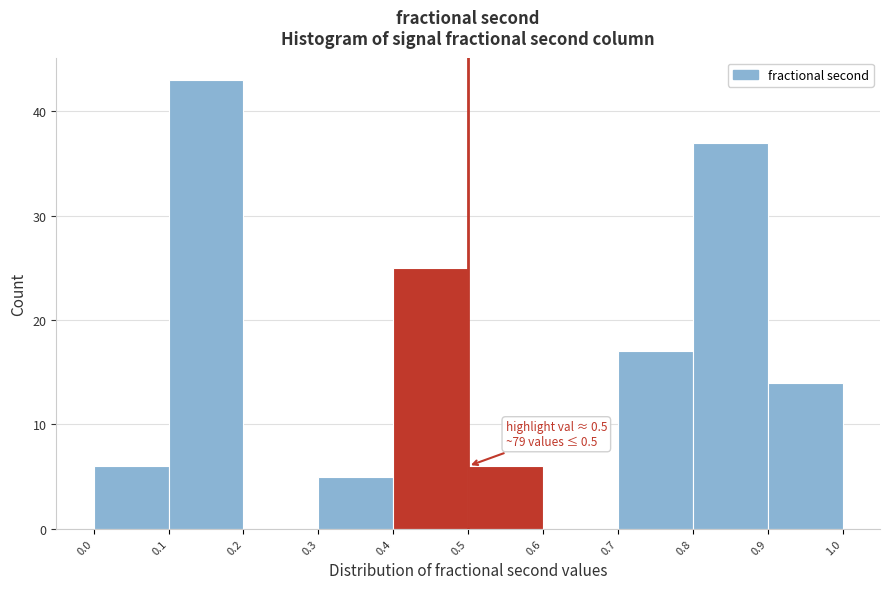

Which range on the x-axis has the tallest bar?

0.1 to 0.2